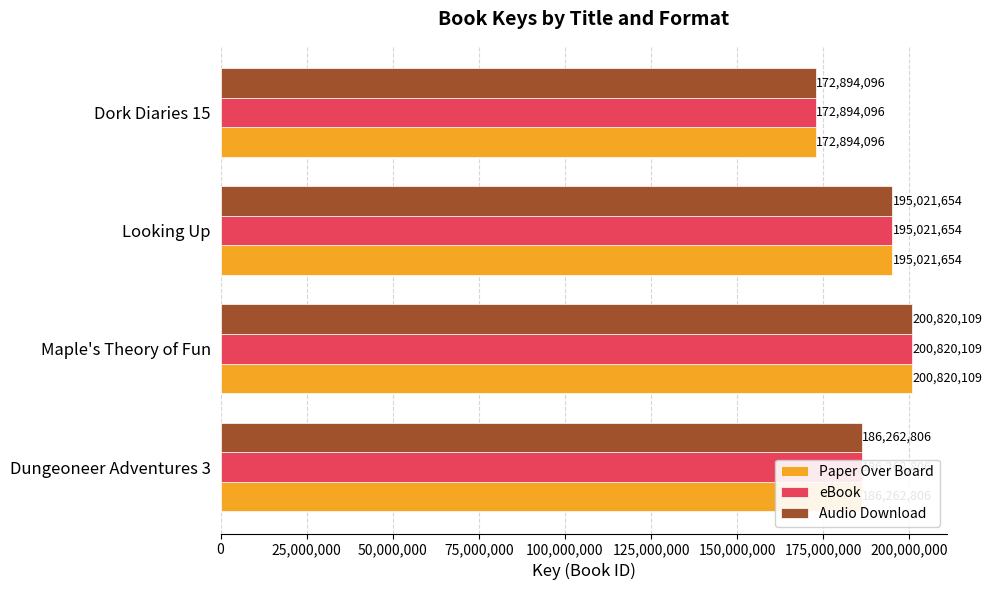

What is the lowest value of the Audio Download series?

172894096